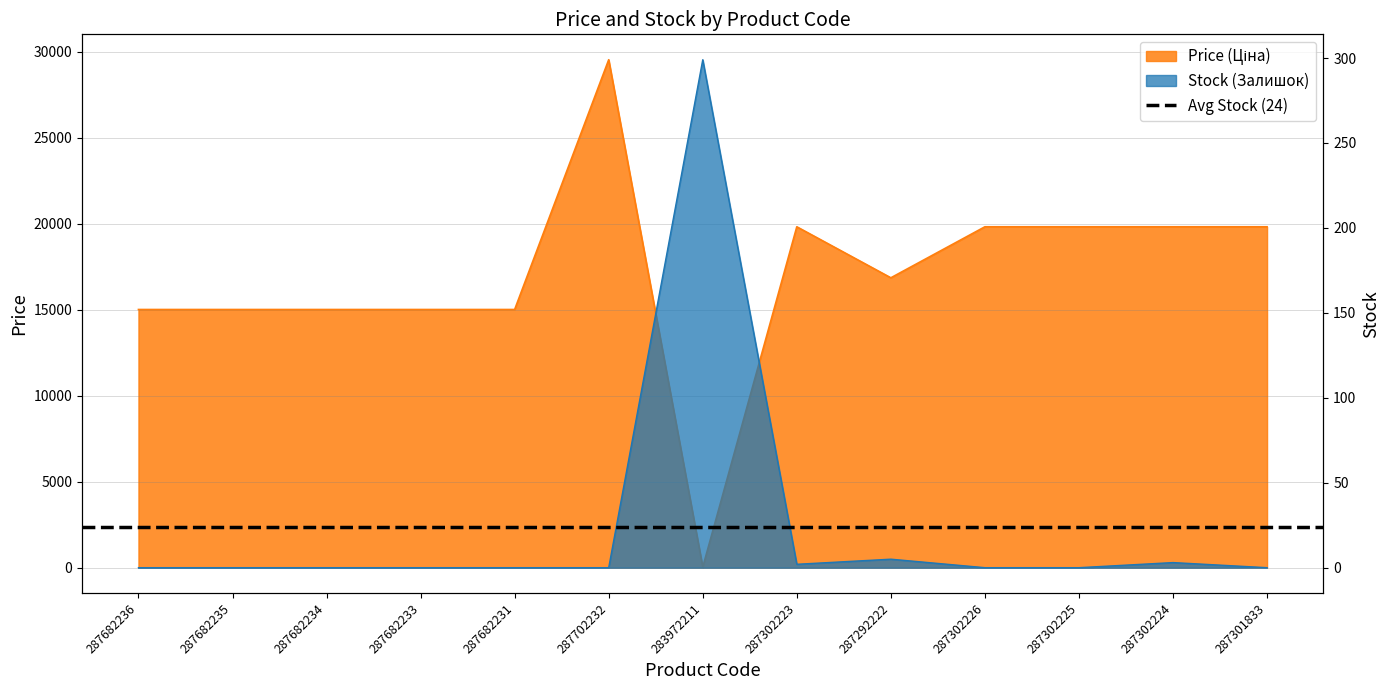

How many intersections are there between Price (Ціна) and Stock (Залишок)?

2